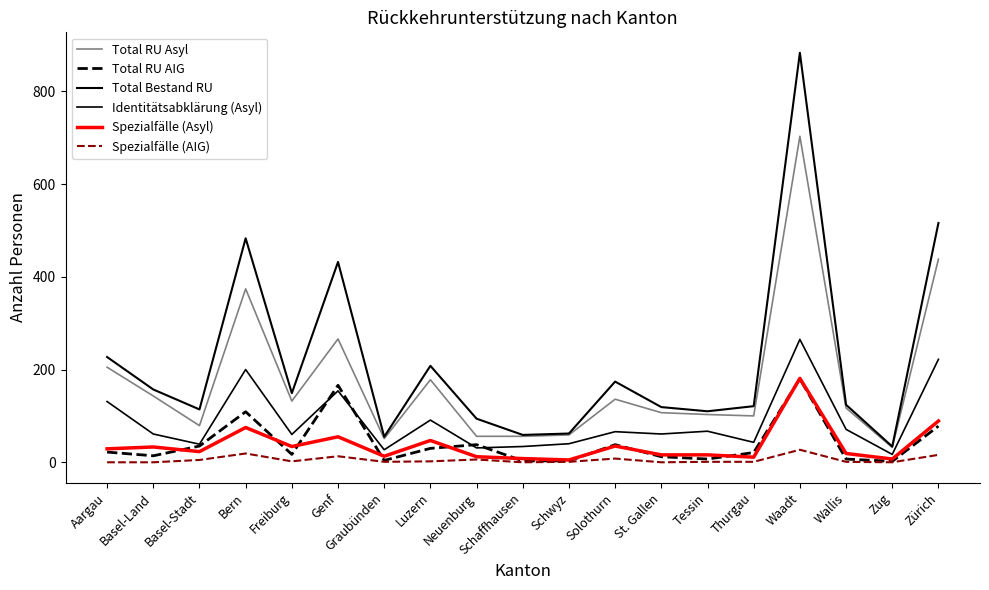

Reading left to right, extract all data points from this chart.

Total RU Asyl: 205	143	79	374	132	266	51	178	56	56	59	136	107	103	100	703	117	32	438
Total RU AIG: 22	14	35	109	17	166	4	30	38	3	3	38	12	7	21	180	7	2	78
Total Bestand RU: 227	157	114	483	149	432	55	208	94	59	62	174	119	110	121	883	124	34	516
Identitätsabklärung (Asyl): 131	61	39	200	60	154	27	91	31	34	40	66	61	67	43	265	71	17	222
Spezialfälle (Asyl): 29	33	23	75	34	55	13	47	12	8	5	35	16	16	11	181	19	7	89
Spezialfälle (AIG): 0	0	5	19	2	13	1	2	6	0	1	8	0	1	1	27	1	0	16